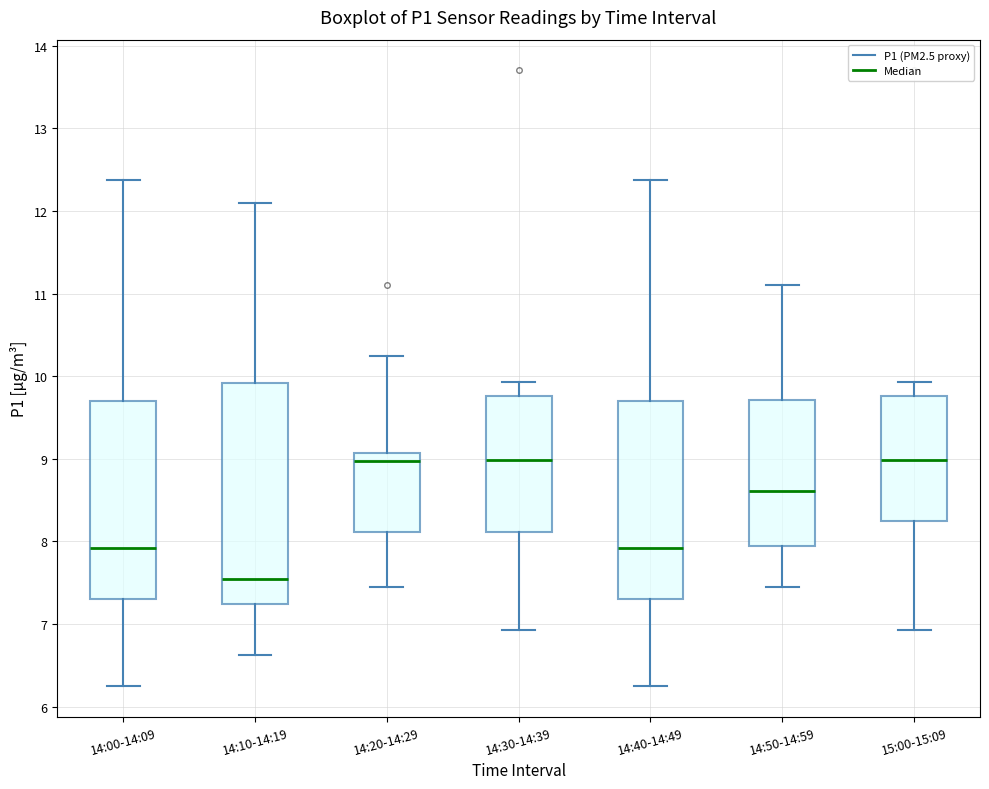

Reading left to right, transcribe this box plot: for each box, give where its median line is, the range the box spans, and where its two whiskers end, as read against the y-axis. The values are not printed on the chart, so give them approximately, as read against the axis.

14:00-14:09: median 7.9, box 7.3 to 9.7, whiskers 6.3 to 12.4
14:10-14:19: median 7.5, box 7.2 to 9.9, whiskers 6.6 to 12.1
14:20-14:29: median 9.0, box 8.1 to 9.1, whiskers 7.5 to 10.3
14:30-14:39: median 9.0, box 8.1 to 9.8, whiskers 6.9 to 9.9
14:40-14:49: median 7.9, box 7.3 to 9.7, whiskers 6.3 to 12.4
14:50-14:59: median 8.6, box 7.9 to 9.7, whiskers 7.5 to 11.1
15:00-15:09: median 9.0, box 8.3 to 9.8, whiskers 6.9 to 9.9